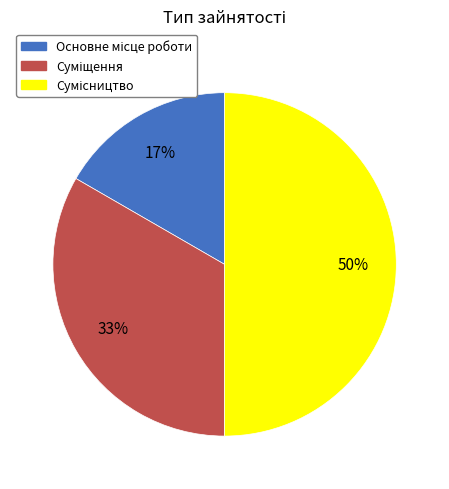

To the nearest percent, what is the average slice percentage?

33%